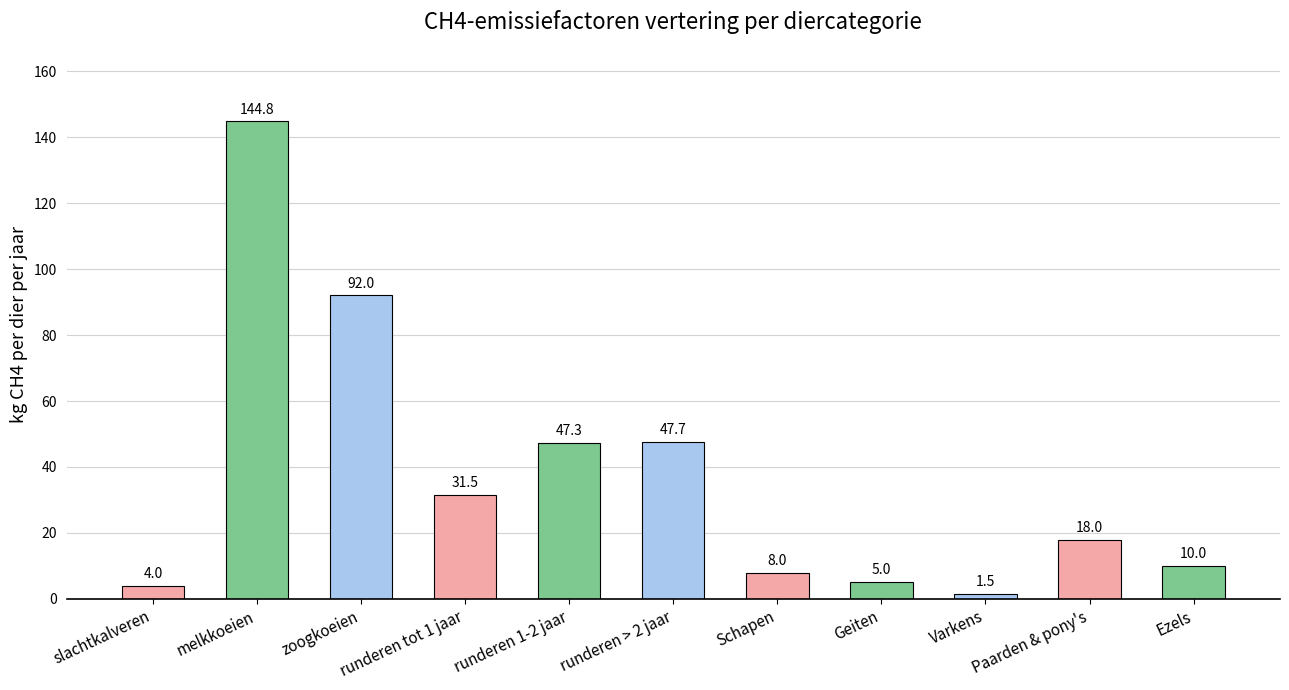

What is the label of the 4th bar from the left?

runderen tot 1 jaar